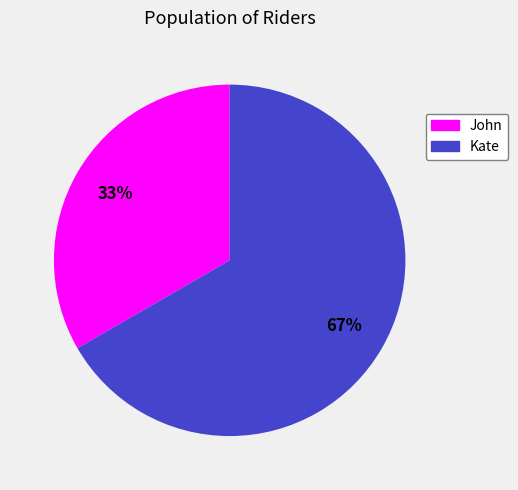

True or false: John accounts for 48% of the total.

False